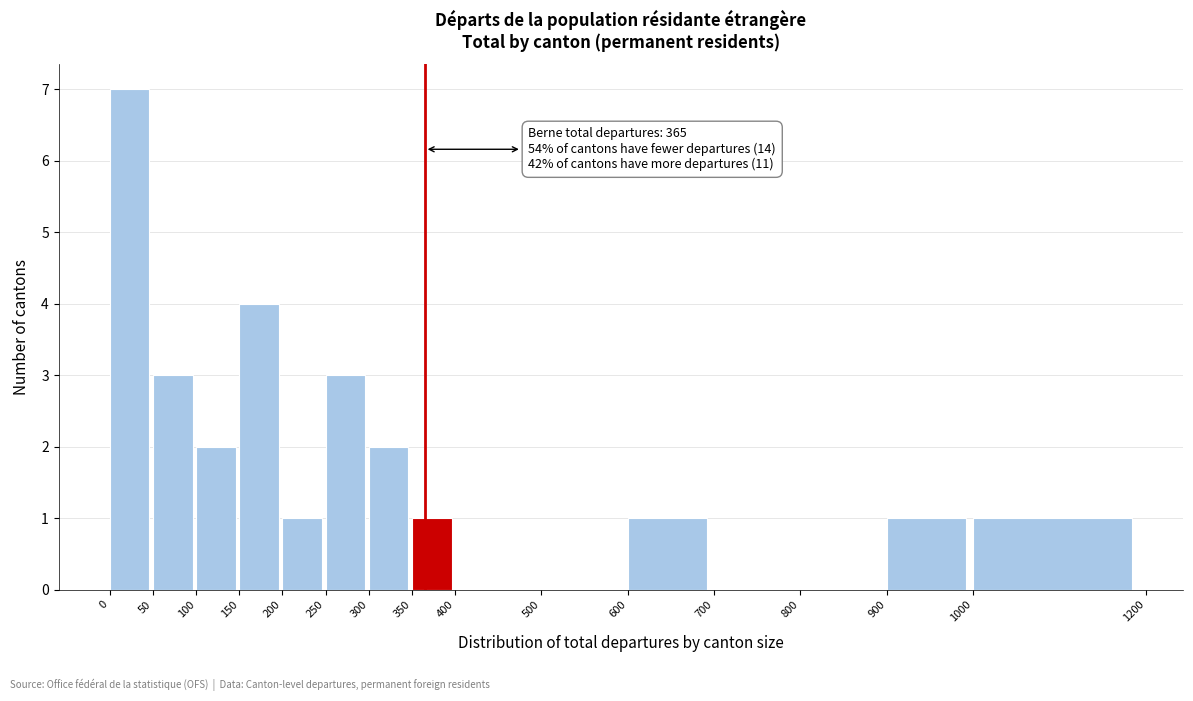

Over which range of the x-axis is the bar tallest?

0 to 50